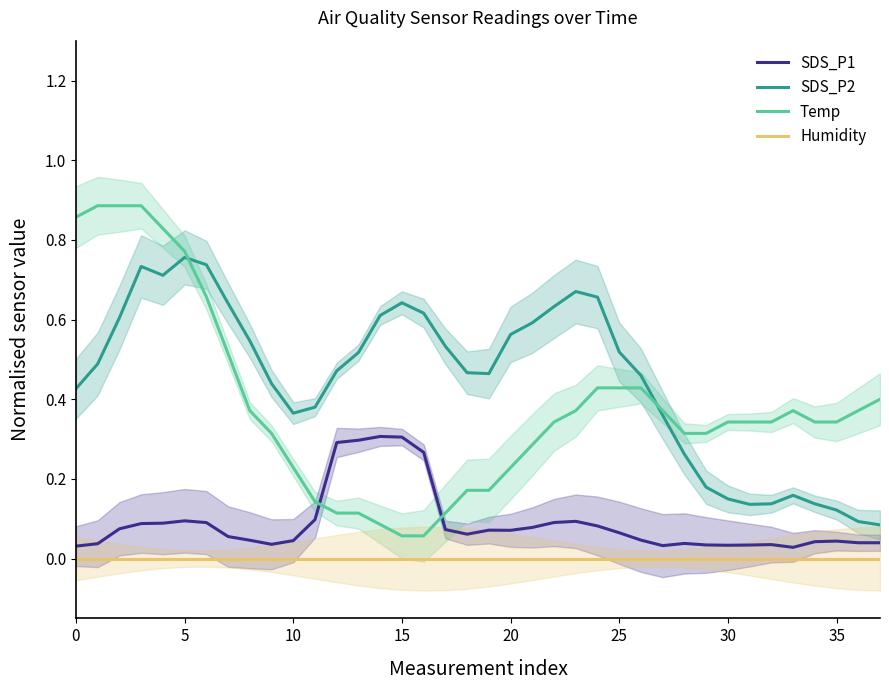

Does the chart have visible grid lines?

No